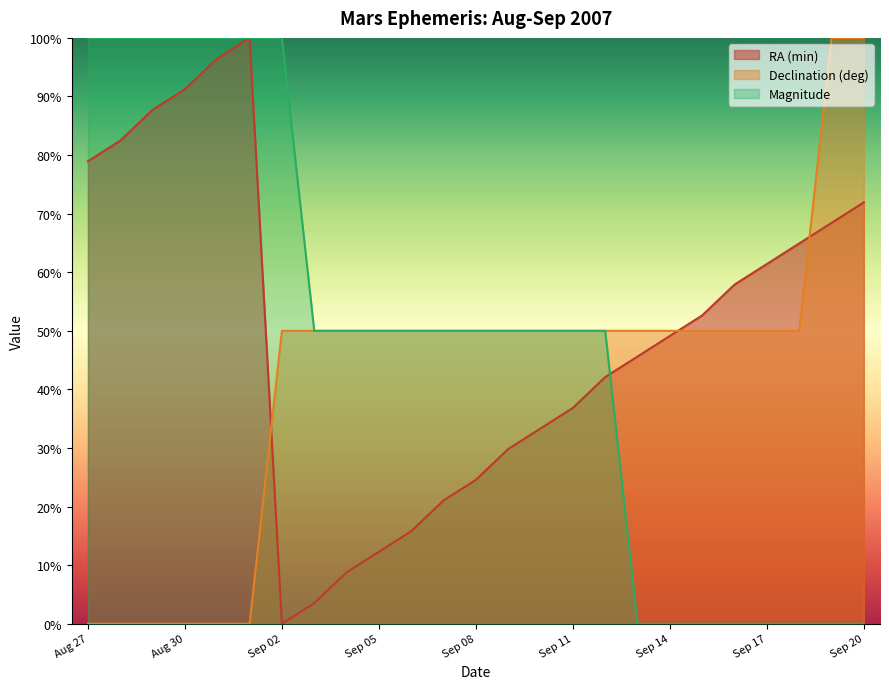

Which series has the largest range (max minus min)?

RA (min)